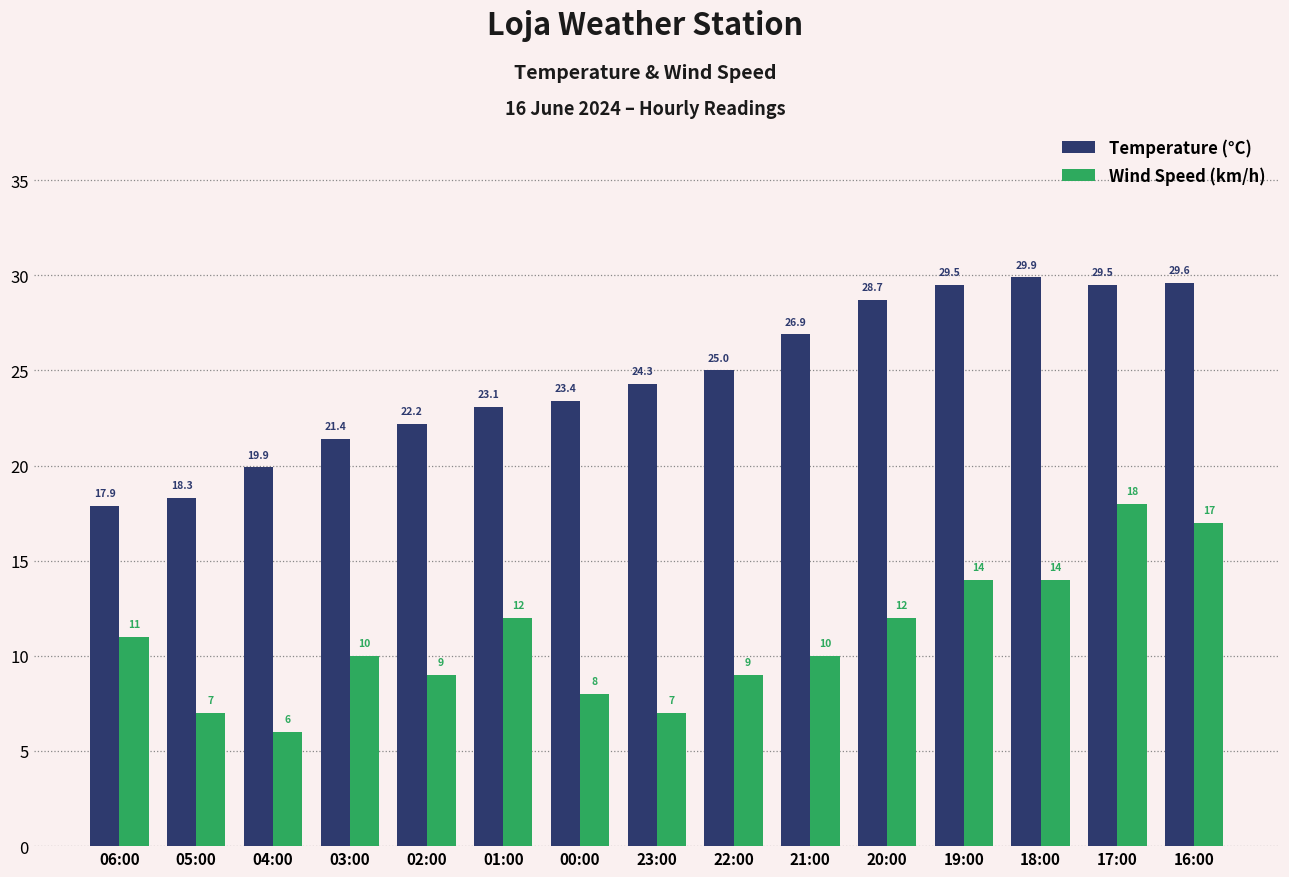

How many bars are there in total?

30